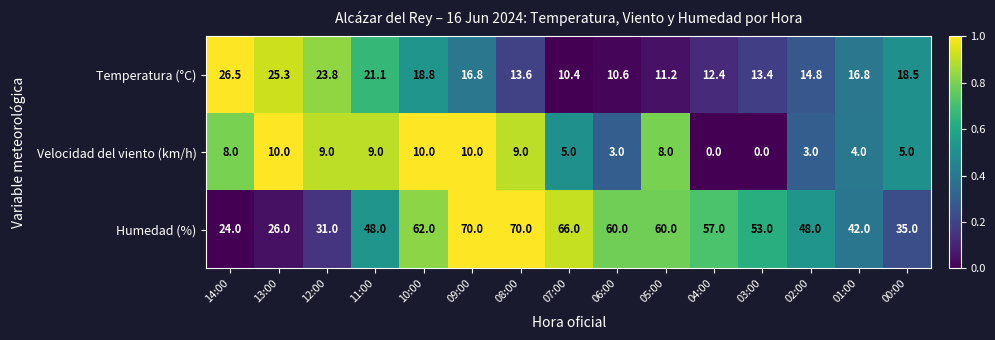

Which series has the largest total across all categories?

Humedad (%)